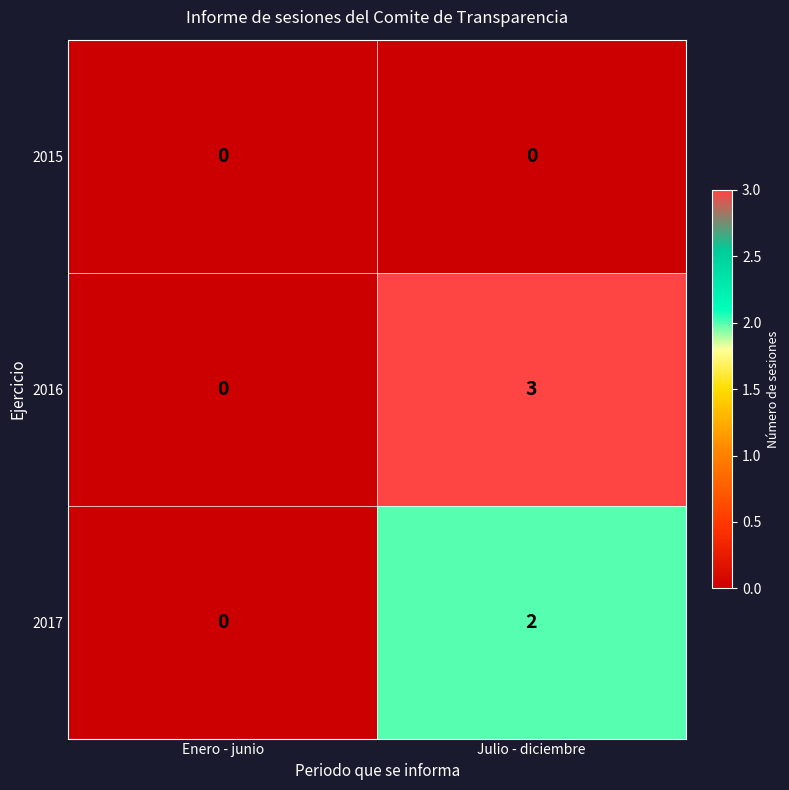

List the series in order of their peak value, lowest first.

2015, 2017, 2016